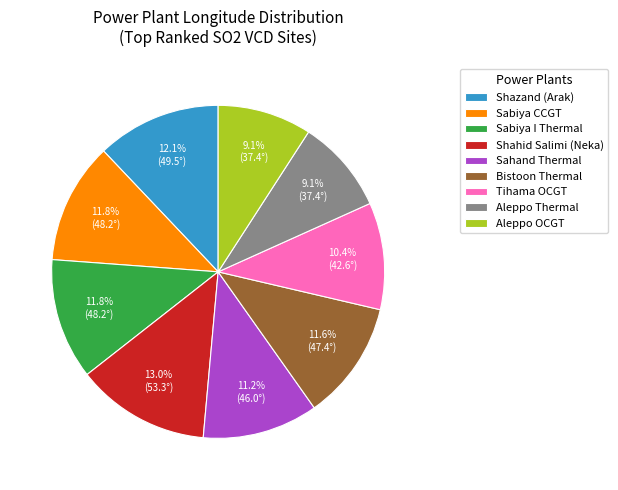

How many slices are in this pie chart?

9